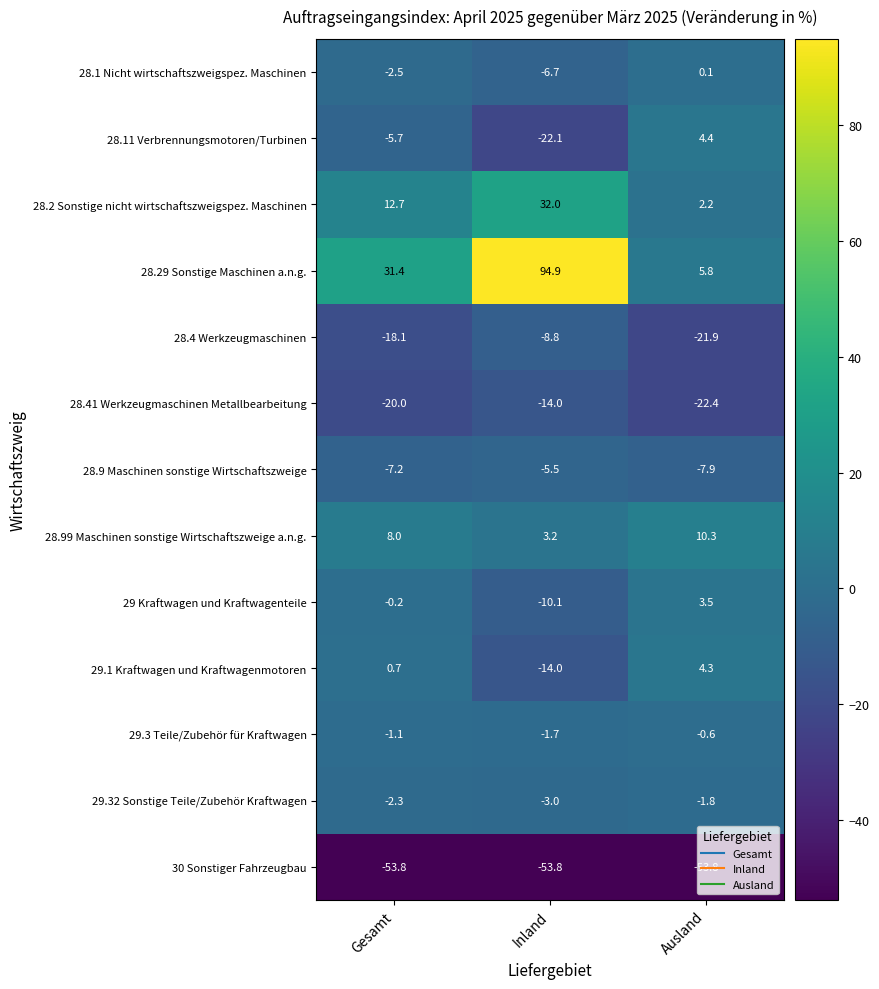

Which series has the largest range (max minus min)?

28.29 Sonstige Maschinen a.n.g.